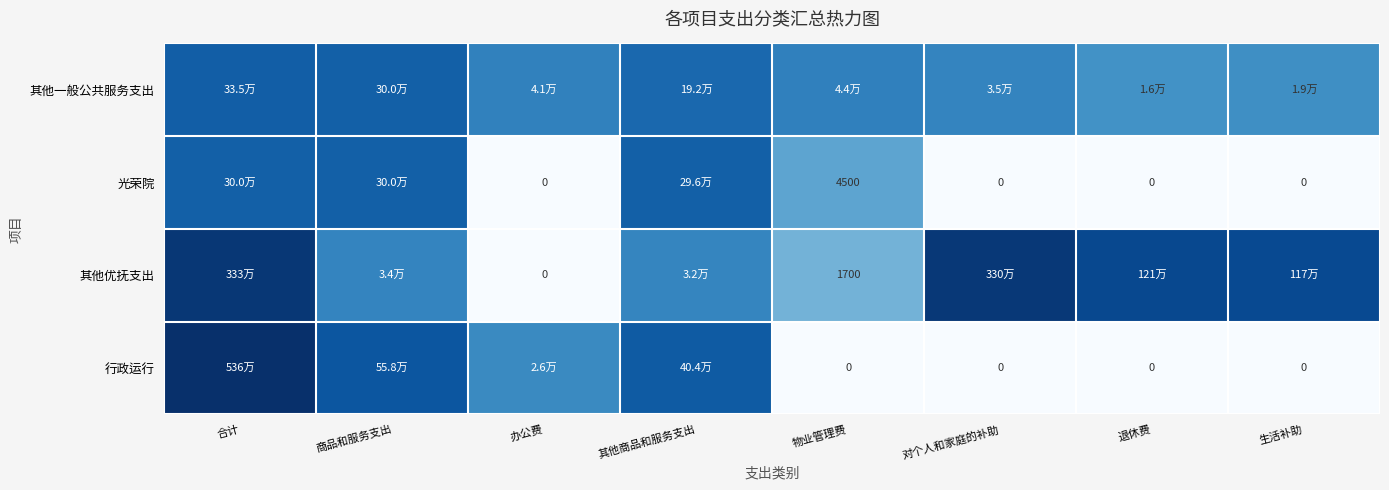

How many values in the 行政运行 series exceed 10?

4